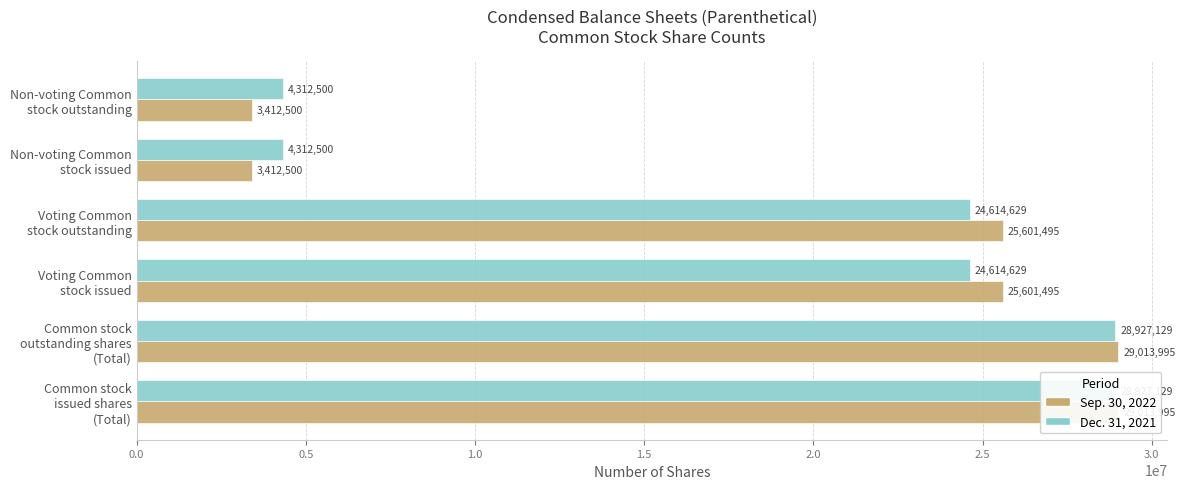

How many bars are there in each group?

2